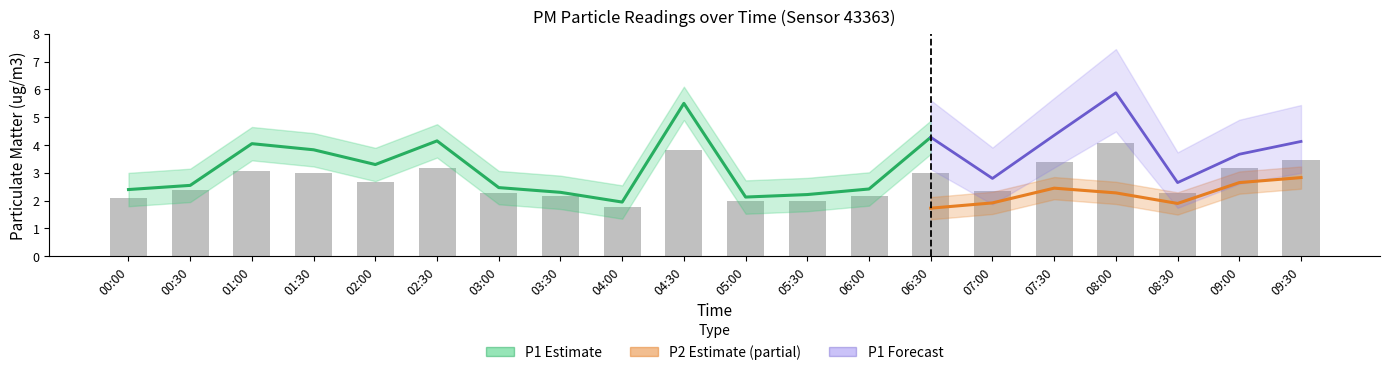

Reading left to right, transcribe all the data shown in this chart.

2.1	2.4	3.1	3.0	2.7	3.2	2.3	2.1	1.8	3.8	2.0	2.0	2.2	3.0	2.4	3.4	4.1	2.3	3.2	3.5